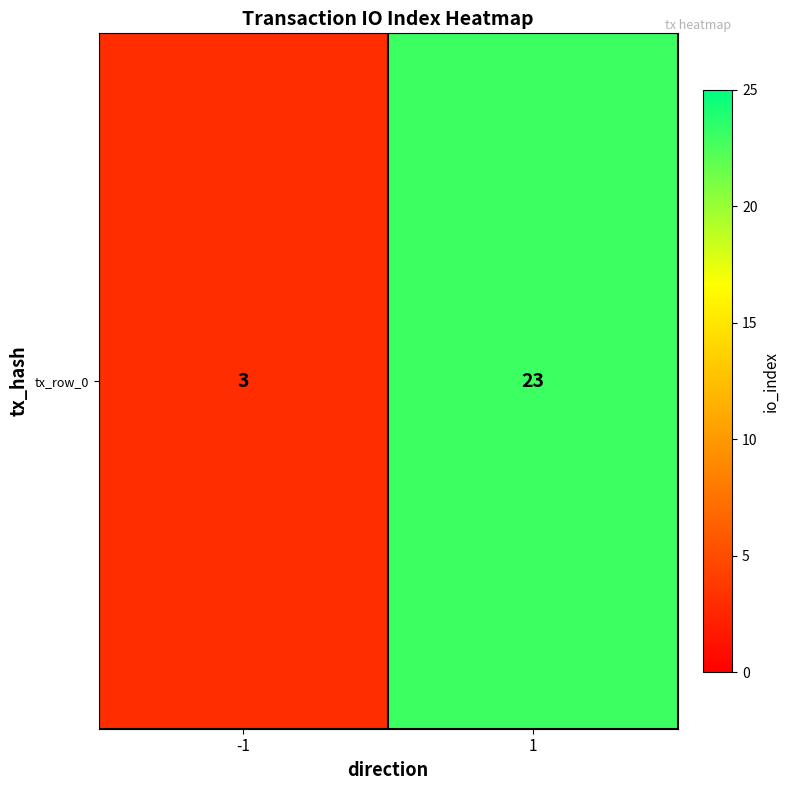

List the labels in order of value, smallest first.

-1, 1